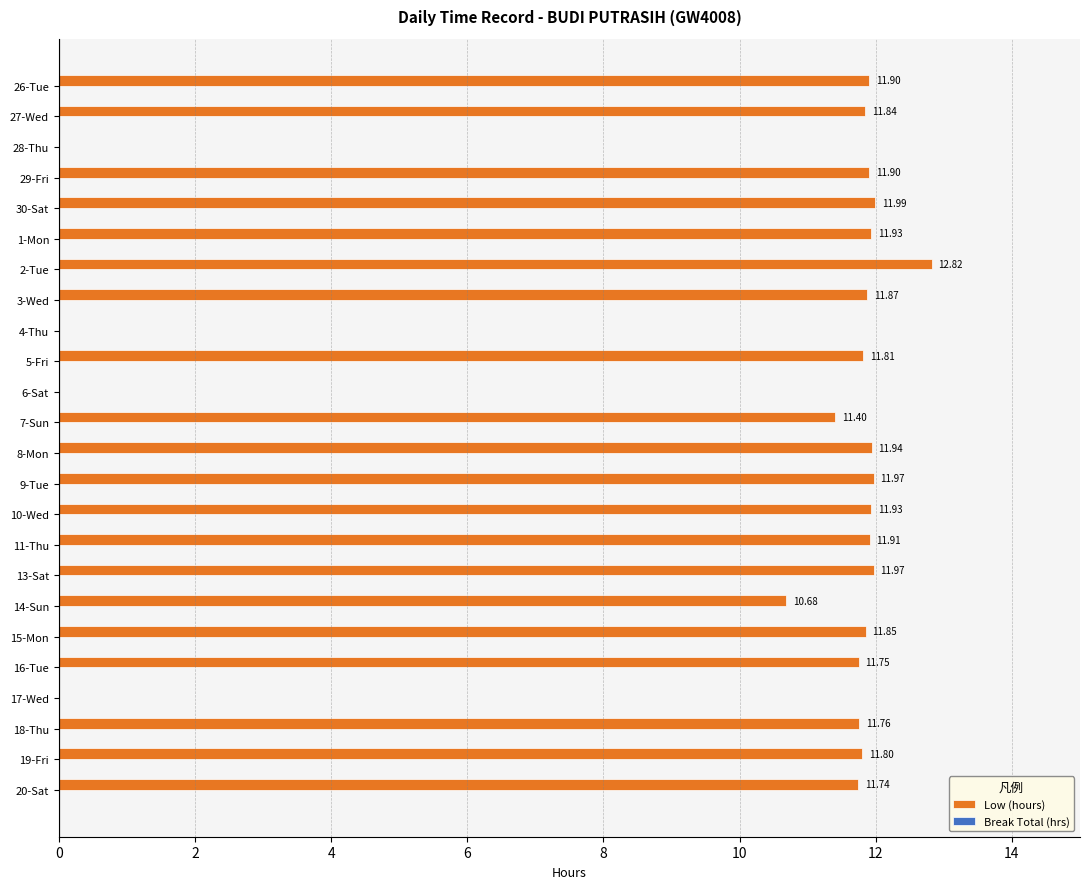

Which has a higher value, 17-Wed or 18-Thu?

18-Thu